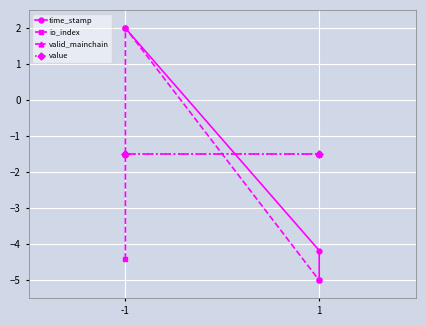

Which category has the highest value in the value series?

-1